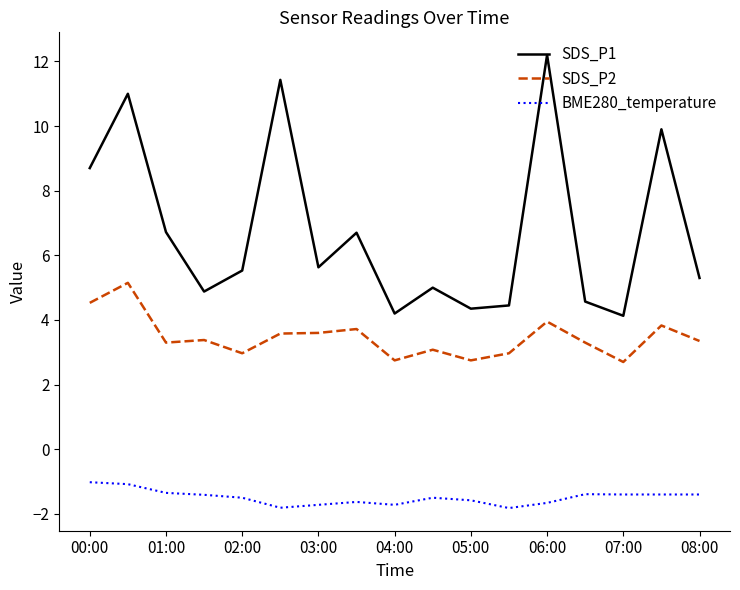

Which series has the largest total across all categories?

SDS_P1